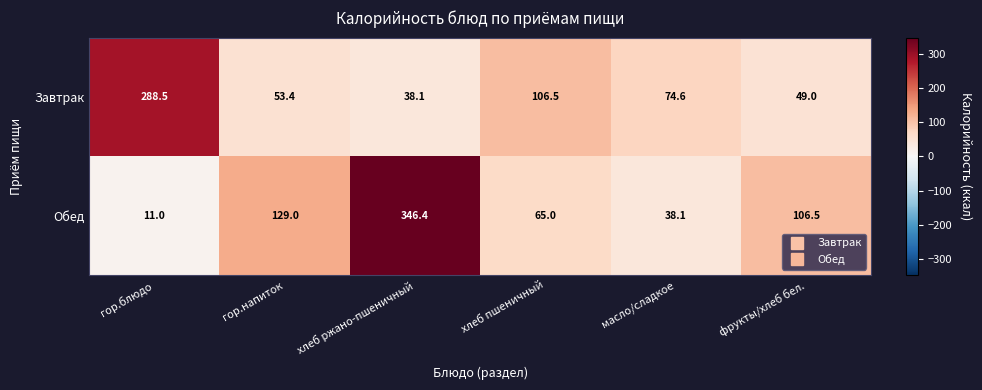

Which series has the largest total across all categories?

Обед